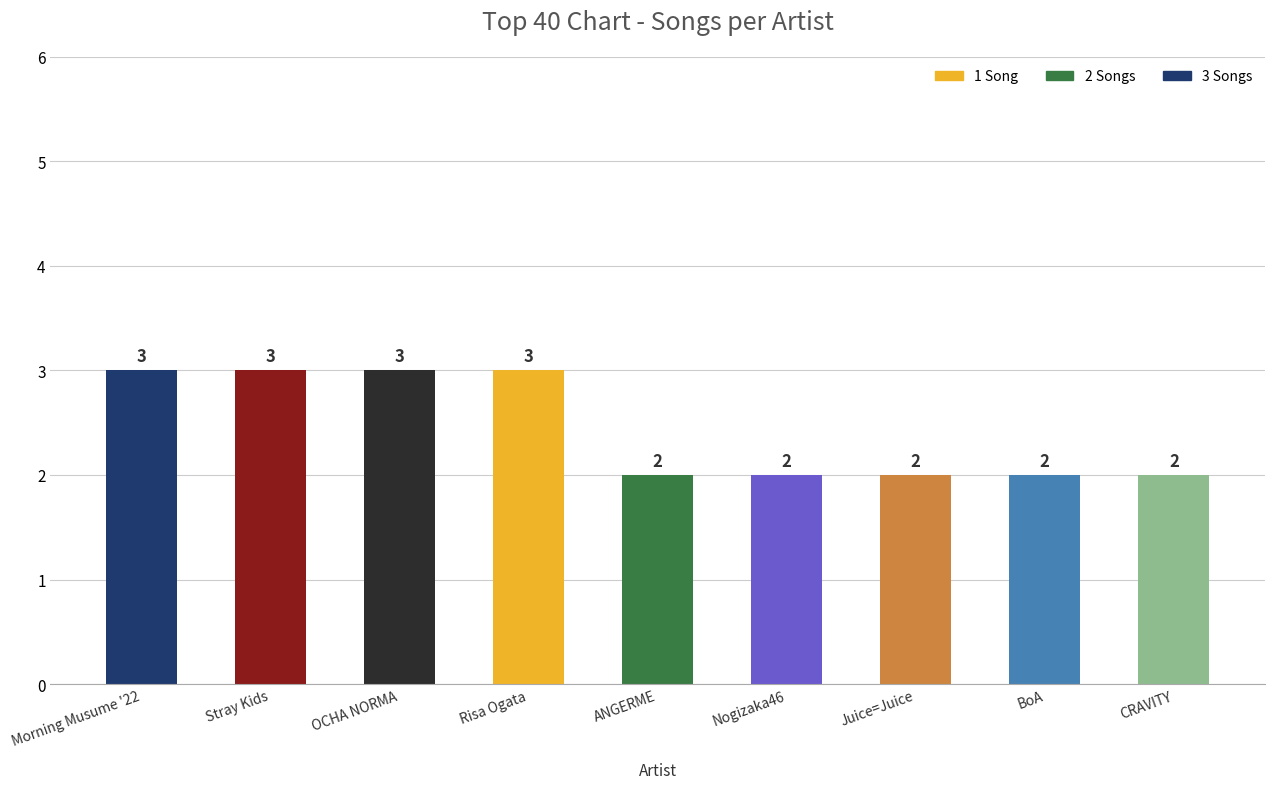

What is the label of the 8th bar from the right?

Stray Kids